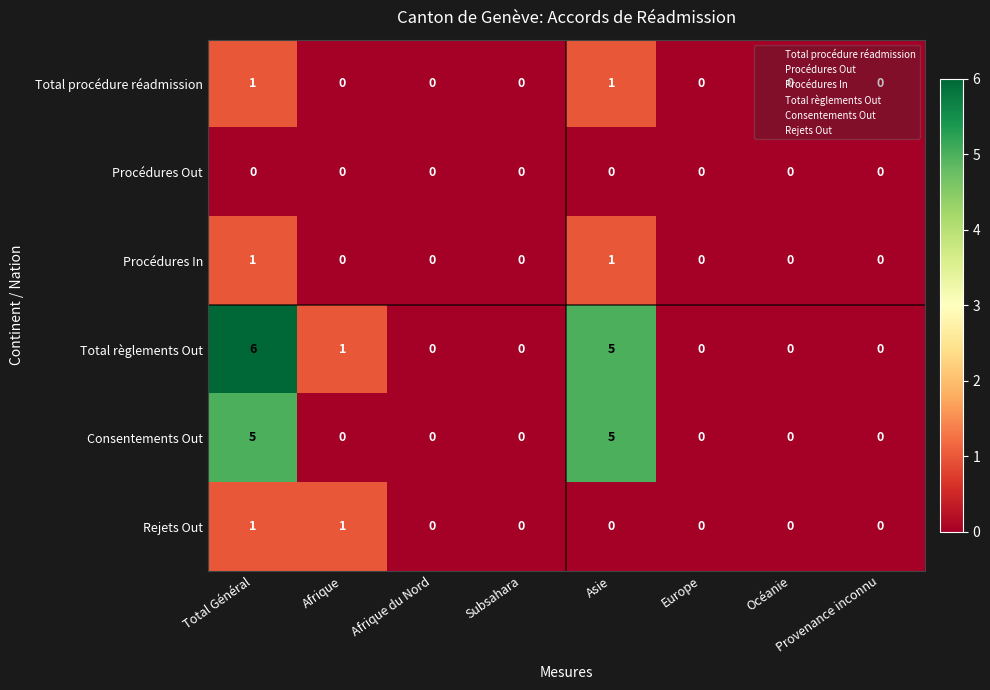

What is the difference between the second highest and minimum values in the Consentements Out series?

5